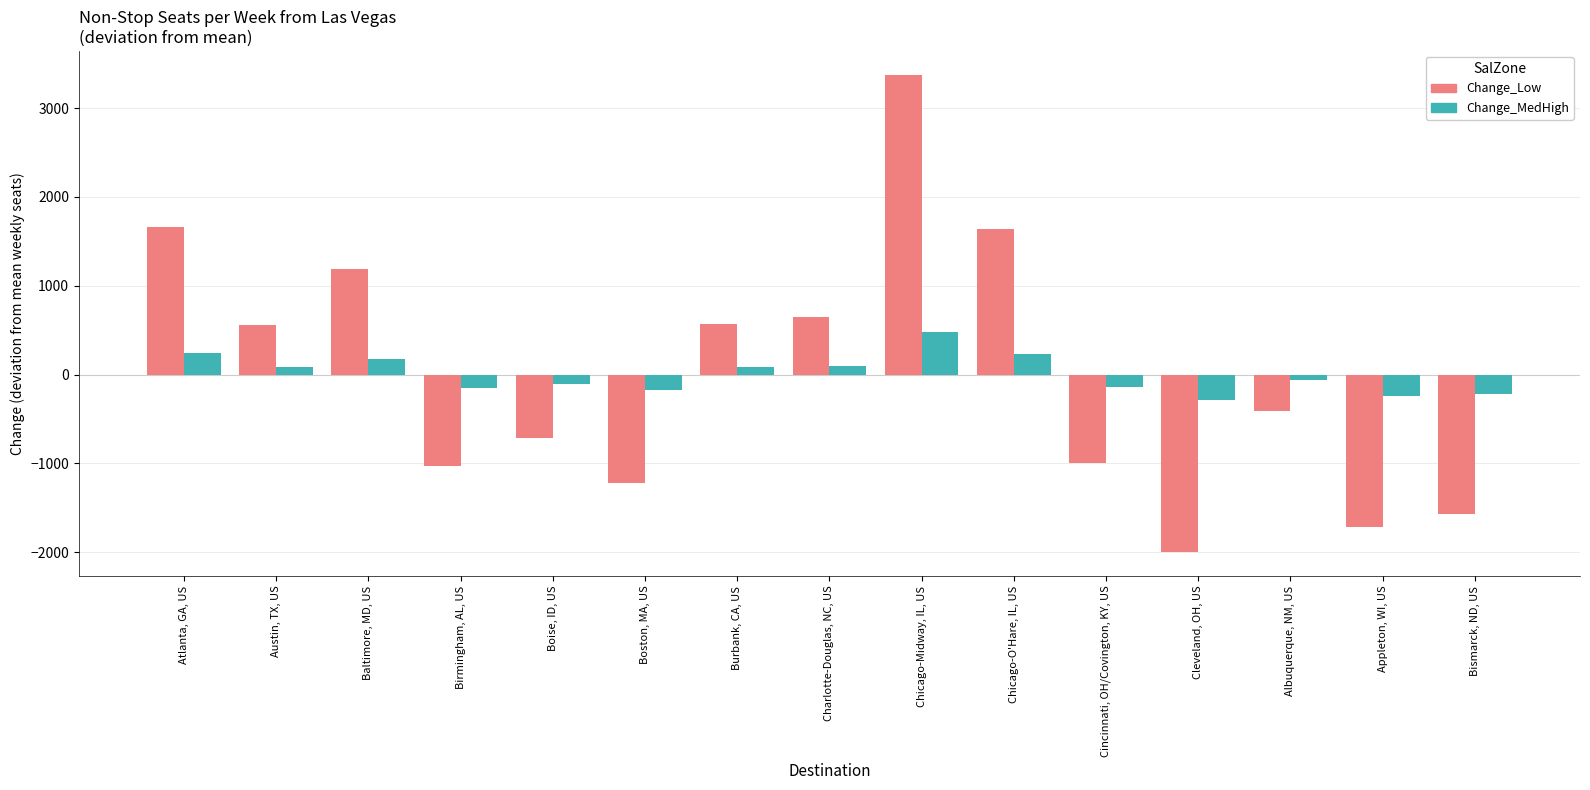

What is the label of the 9th bar from the right?

Burbank, CA, US